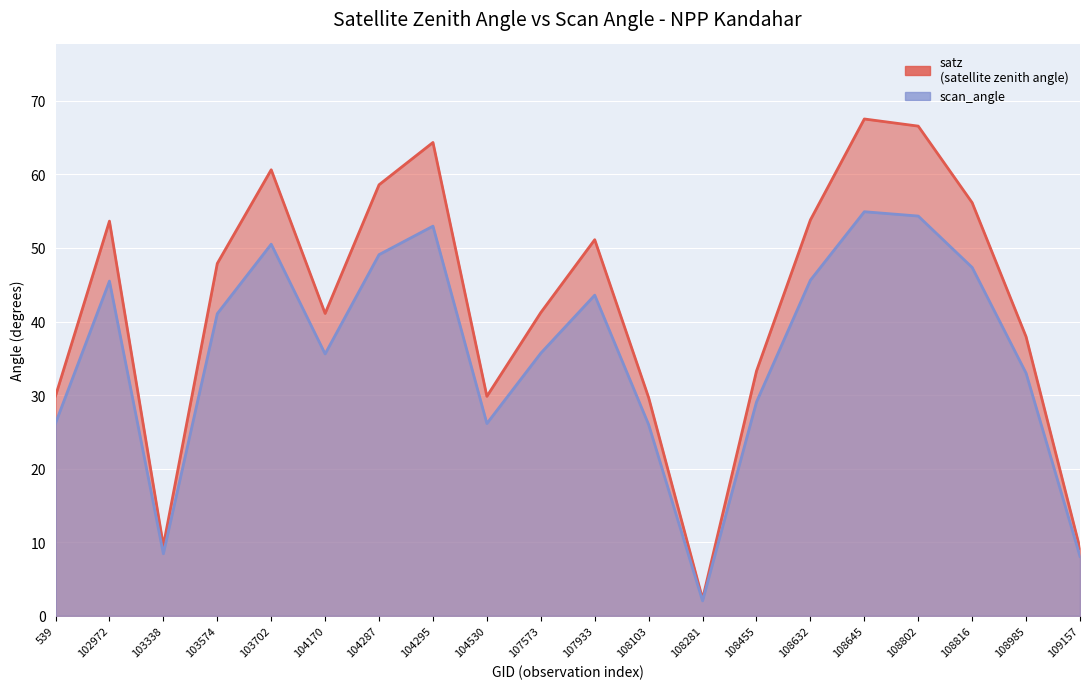

What is the lowest value of the satz series?

2.3